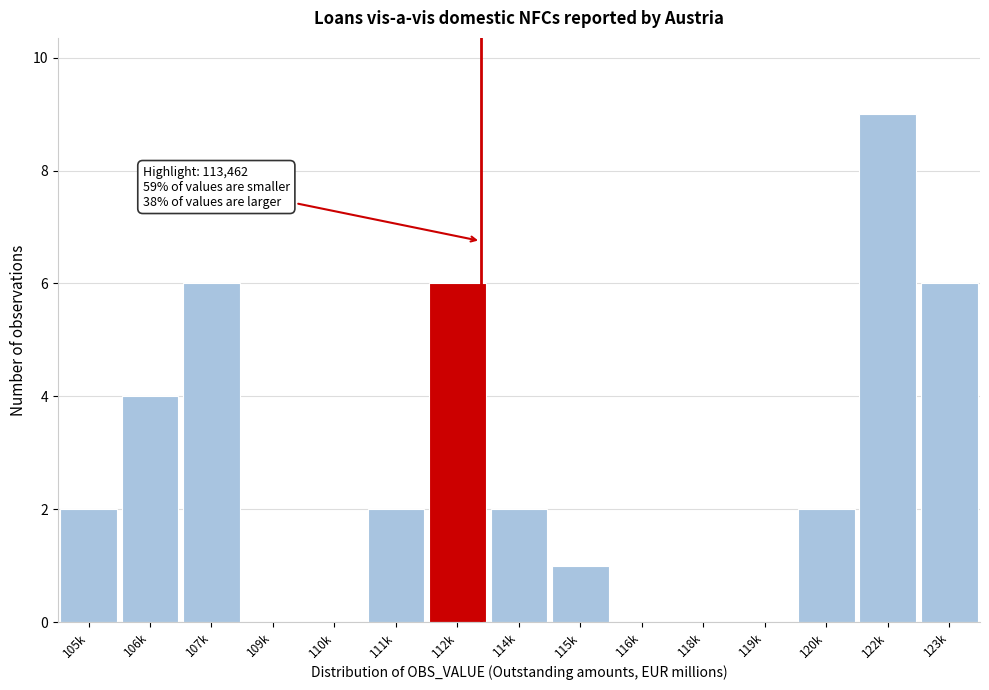

Reading right to left, what are all the values shown in this chart?

123k=6	122k=9	120k=2	119k=0	118k=0	116k=0	115k=1	114k=2	112k=6	111k=2	110k=0	109k=0	107k=6	106k=4	105k=2